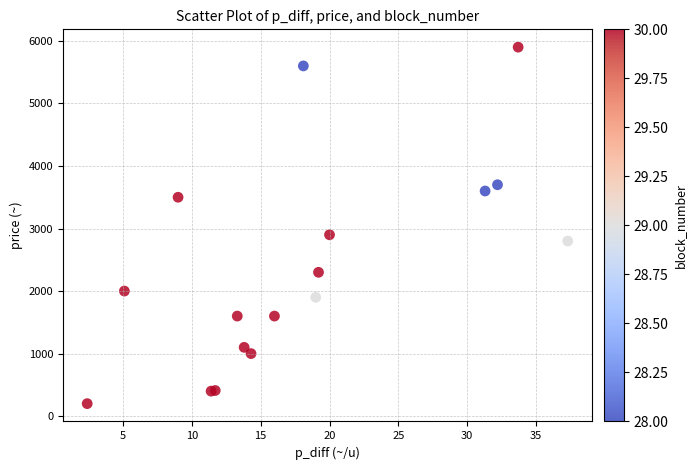

What Y value in the scatter plot is closest to 3050?

2900